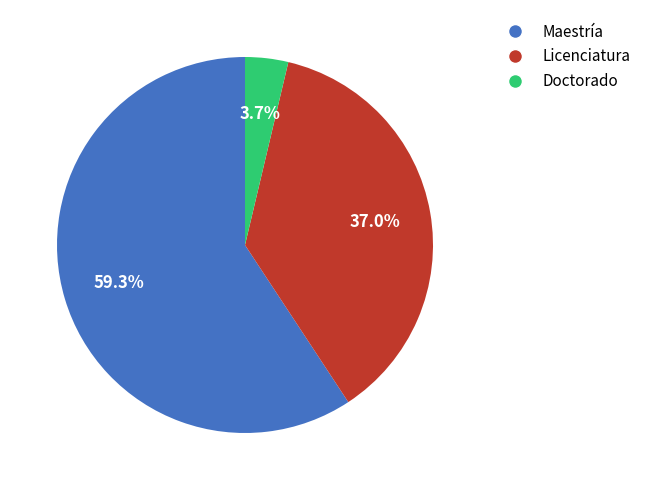

To the nearest percent, what is the combined percentage of Maestría and Licenciatura?

96%